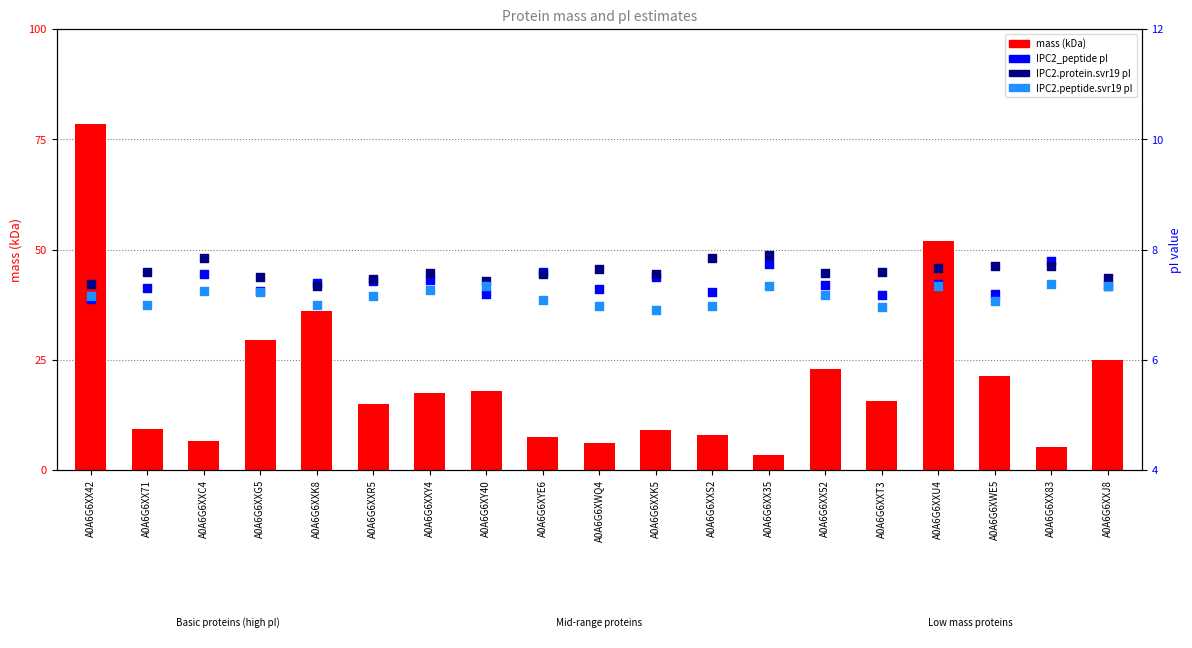

At how many categories does at least one series exceed 76?

1